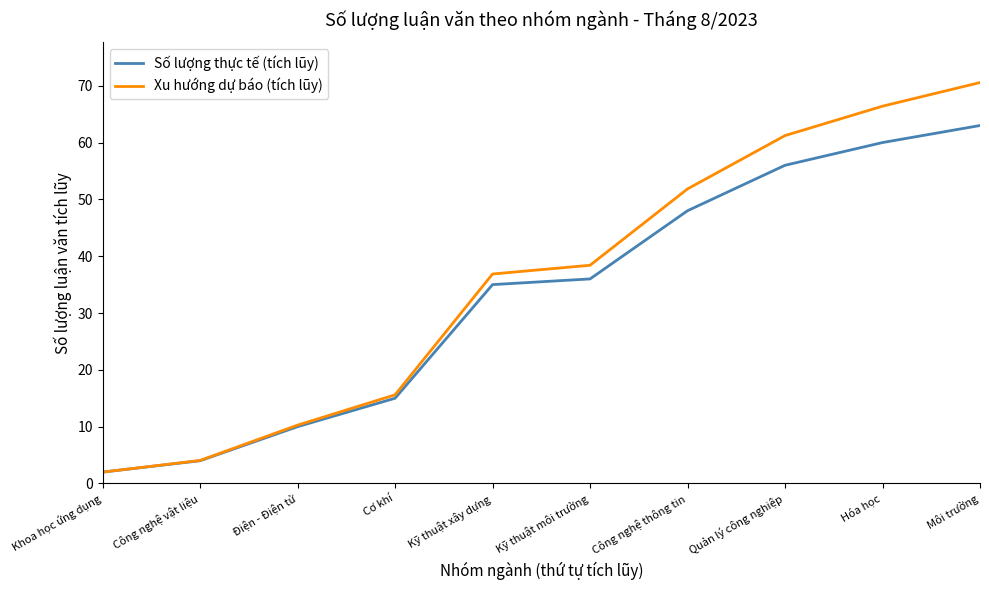

What is the minimum value for Xu hướng dự báo (tích lũy)?

2.0